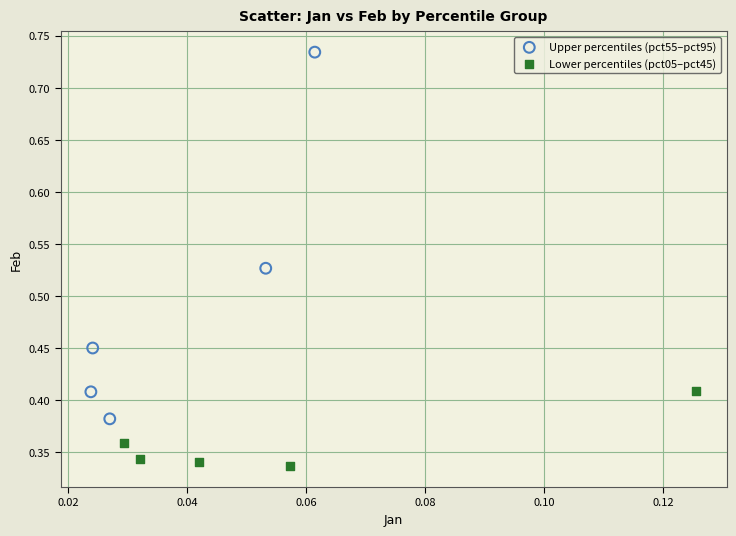

Which series has the widest spread of Y values?

Upper percentiles (pct55–pct95)